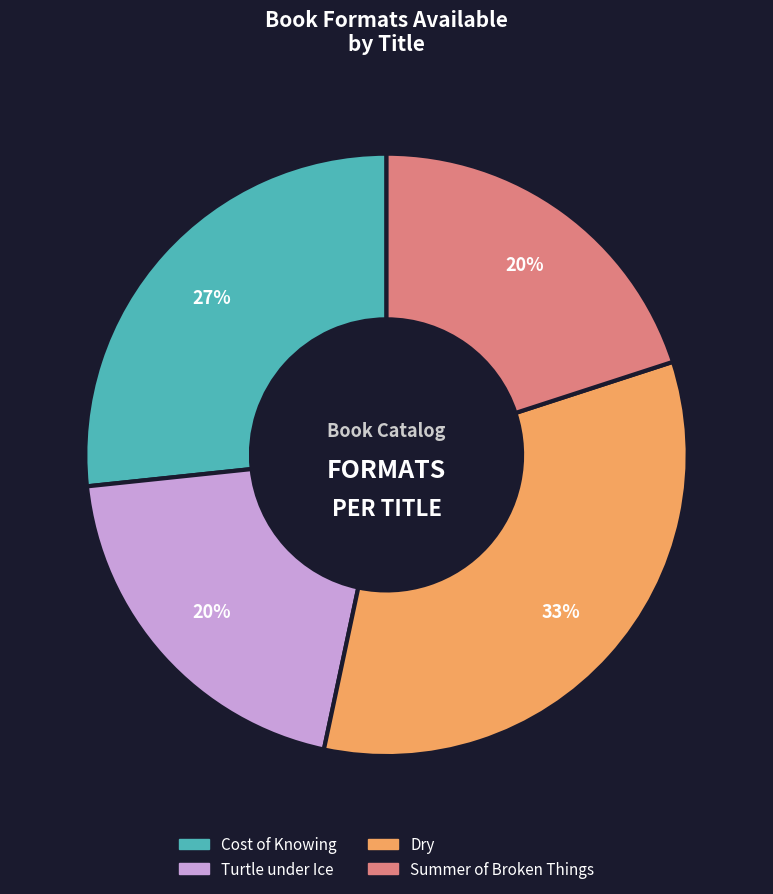

Approximately how many times larger is the value at Cost of Knowing compared to Dry?

0.8